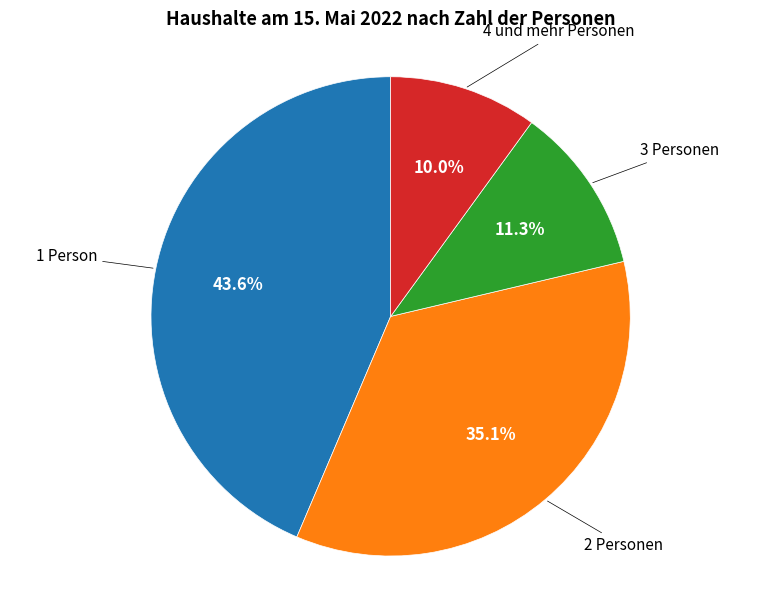

Does any single category account for the majority?

No